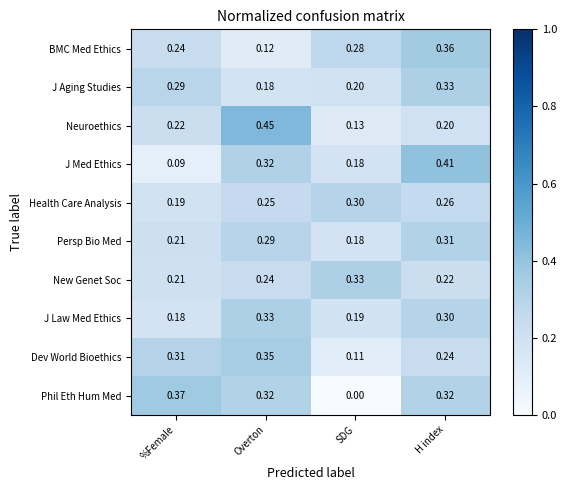

Which category has the highest value in the Health Care Analysis series?

SDG